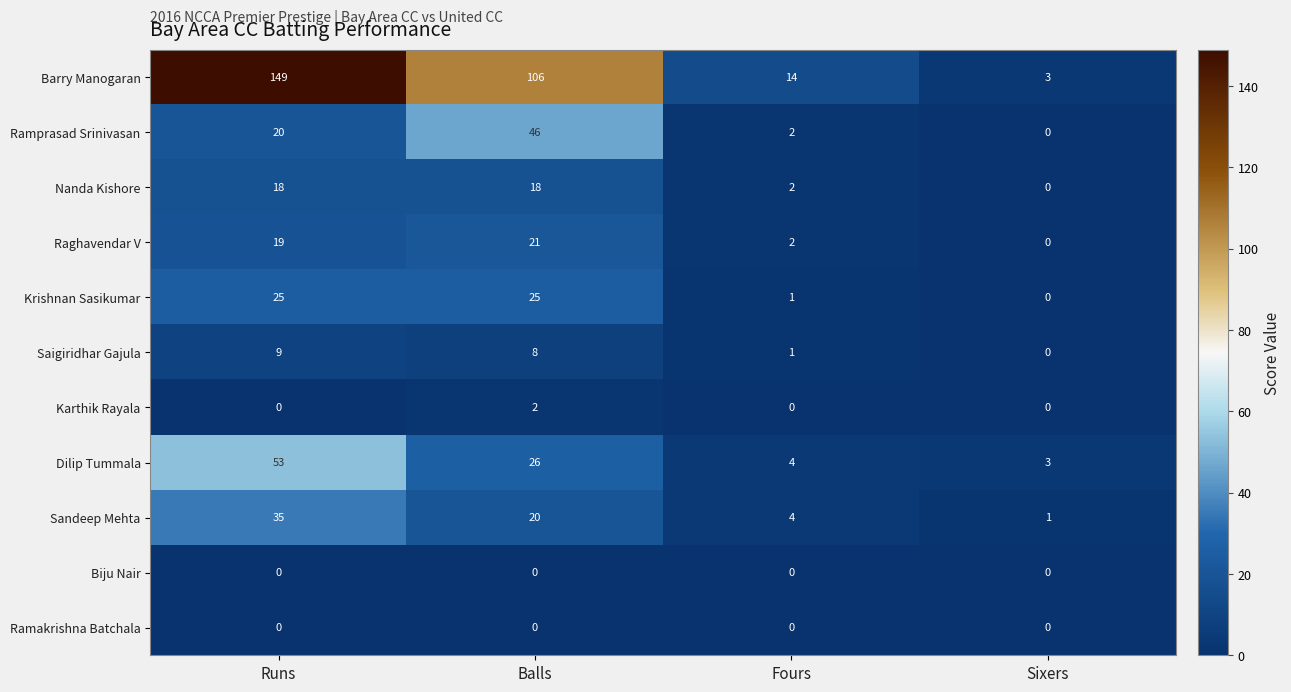

What is the spread (max minus min) of values at Balls?

106